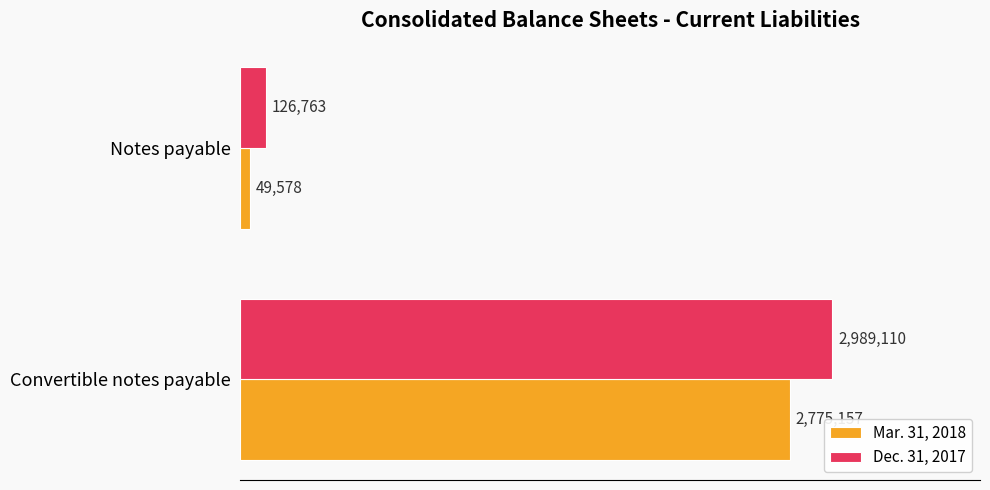

What are all the series names shown in the legend?

Mar. 31, 2018, Dec. 31, 2017